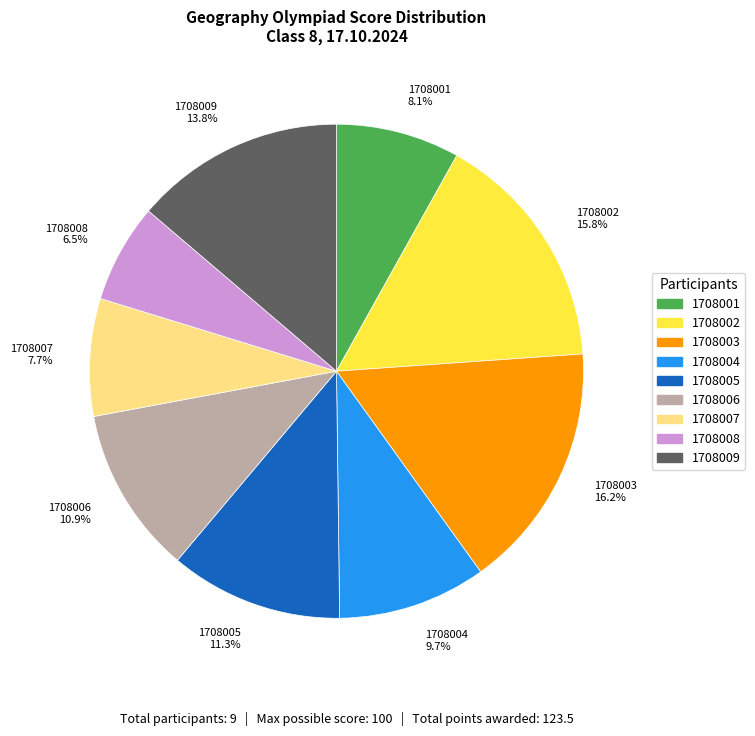

To the nearest percent, what portion does 1708001 represent?

8%